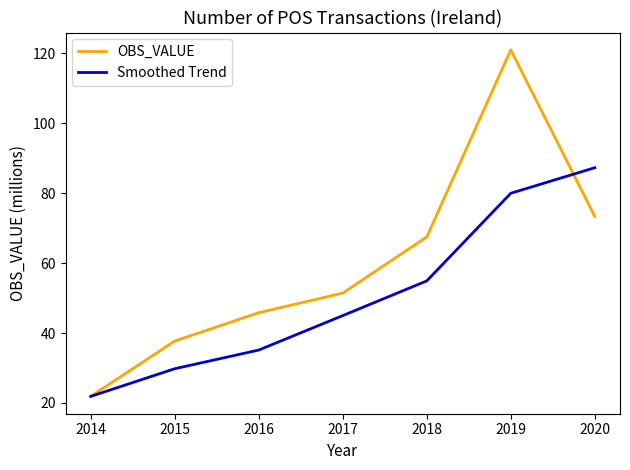

What is the greatest value displayed?

121.0